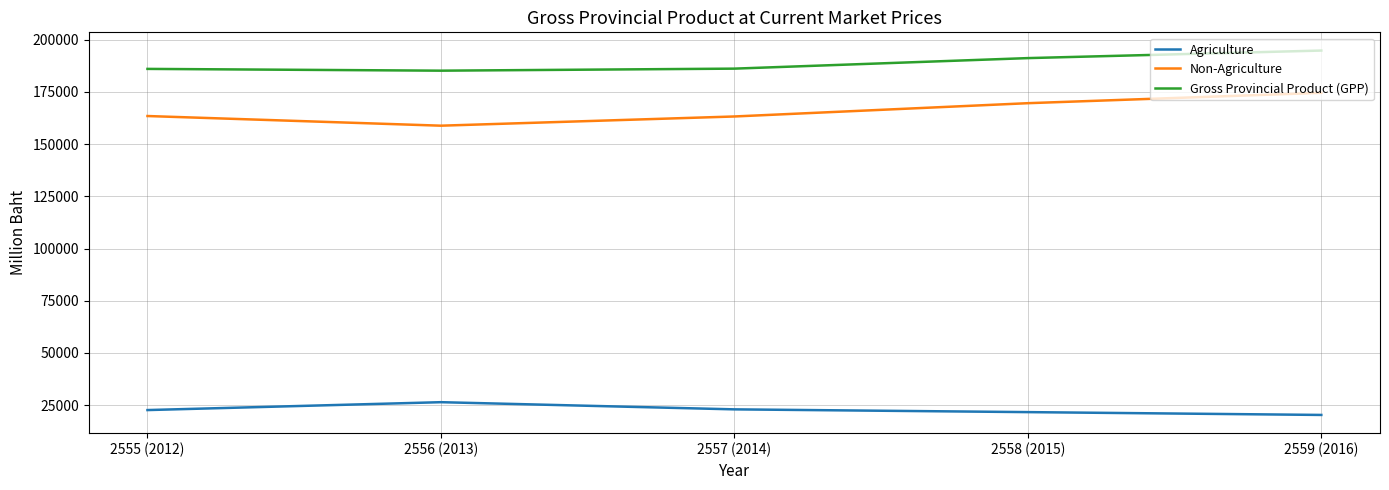

Rank the series by their maximum value, from lowest to highest.

Agriculture, Non-Agriculture, Gross Provincial Product (GPP)